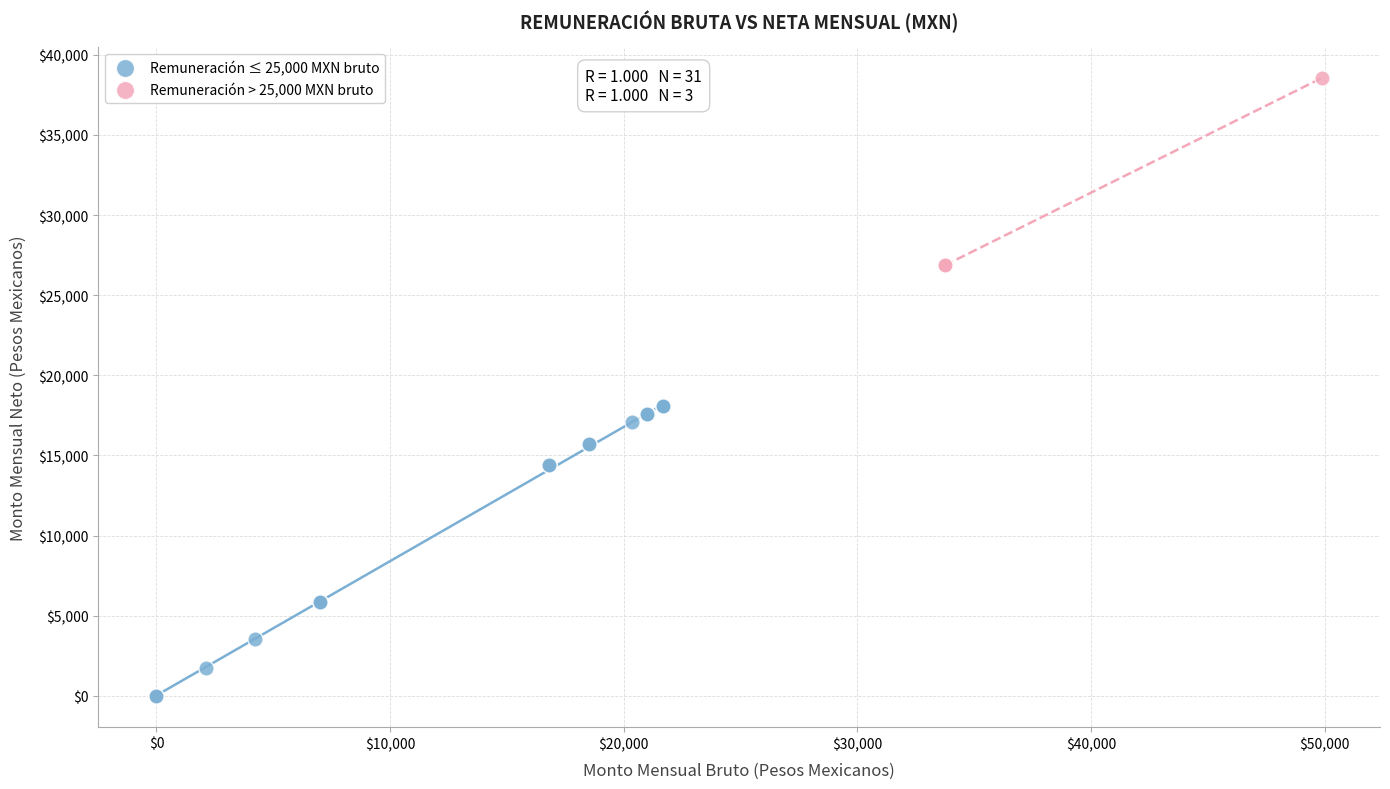

What are all the series names shown in the legend?

Remuneración ≤ 25,000 MXN bruto, Remuneración > 25,000 MXN bruto